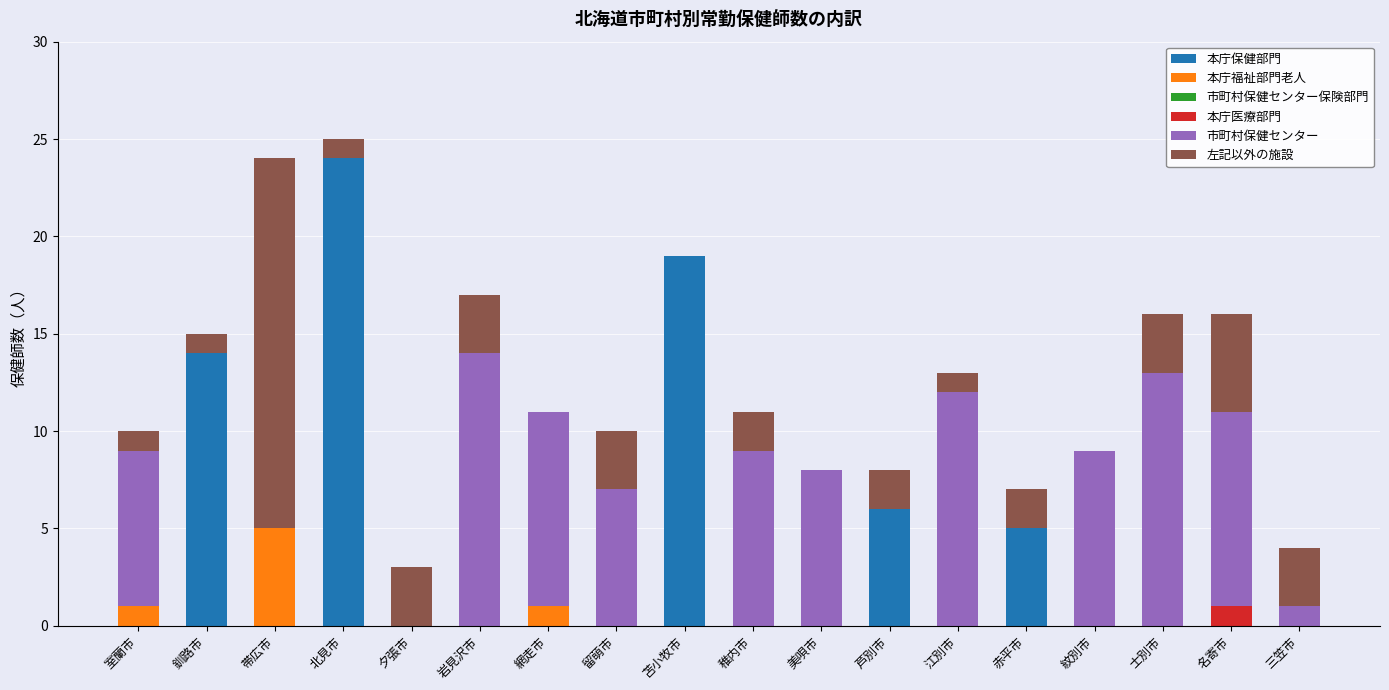

What is the maximum value for 本庁保健部門?

24